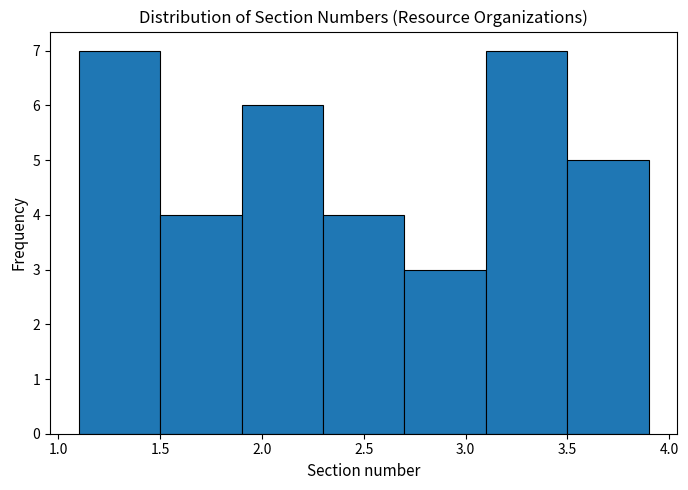

What is the height of the bar covering 3.1 to 3.5 on the x-axis? The values are not printed on the chart, so give them approximately, as read against the axis.

7